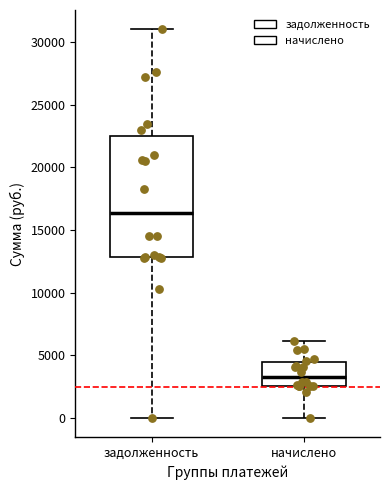

Which box's median line is the highest?

задолженность